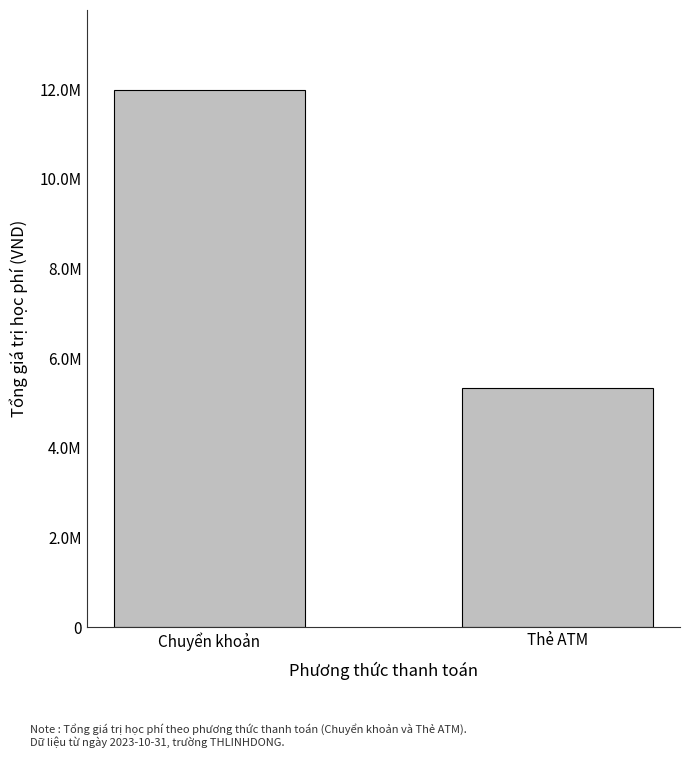

Are the bars horizontal?

No